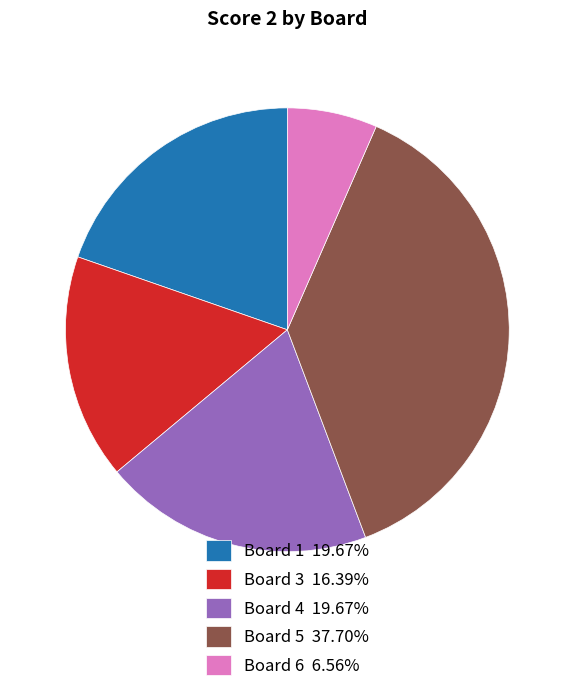

Approximately how many times larger is the value at Board 3 16.39% compared to Board 1 19.67%?

0.8